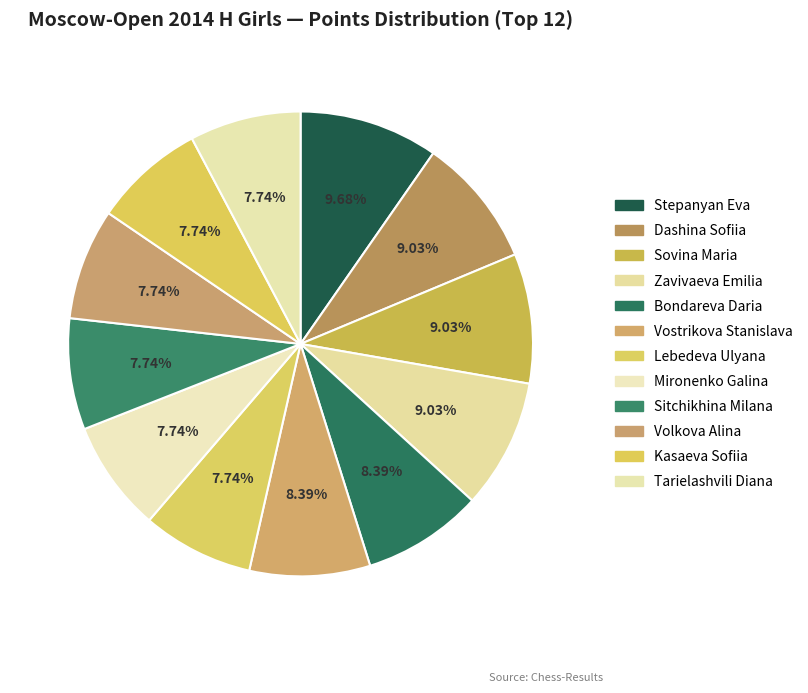

Is there a majority slice in this chart?

No